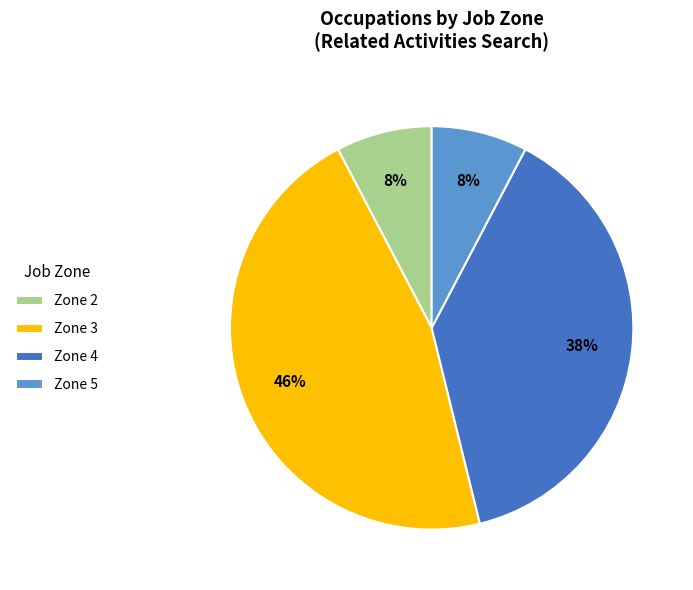

Which slice is the largest?

Zone 3